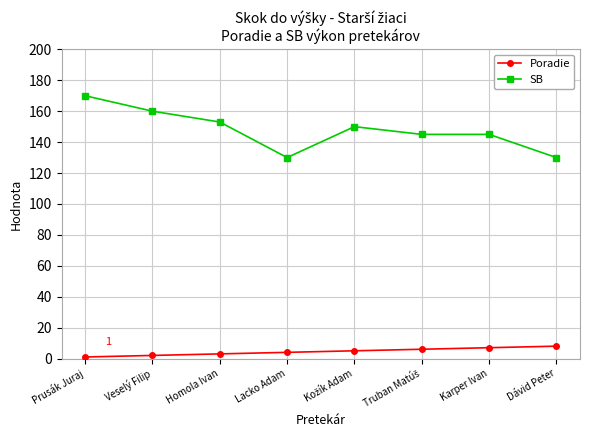

At which category is the sum across all series the highest?

Prusák Juraj